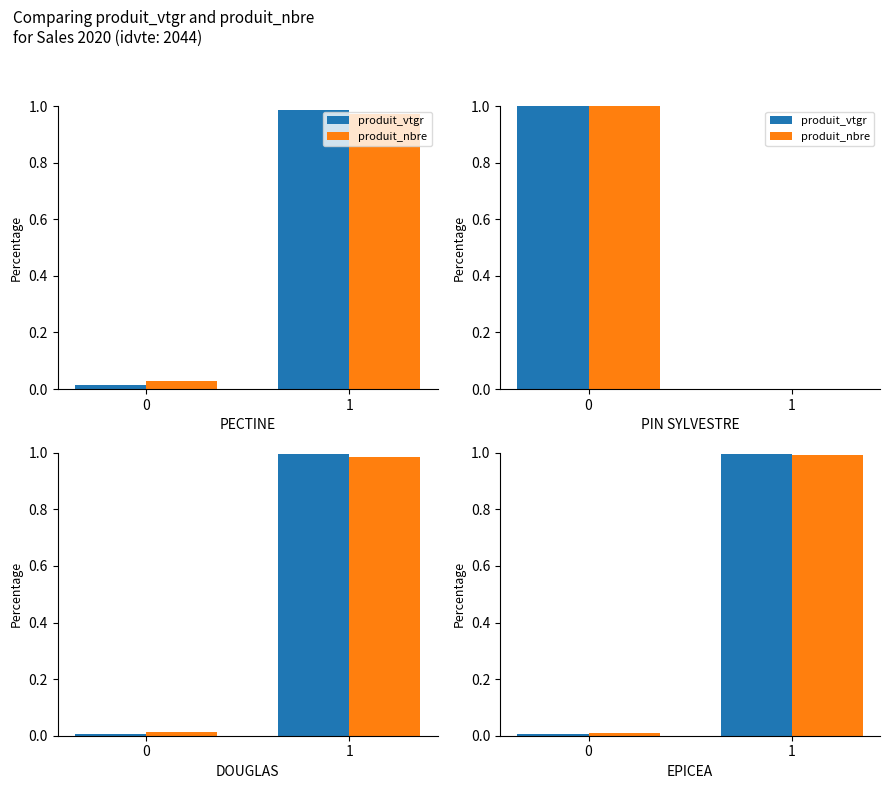

Count the number of categories in the chart.

2